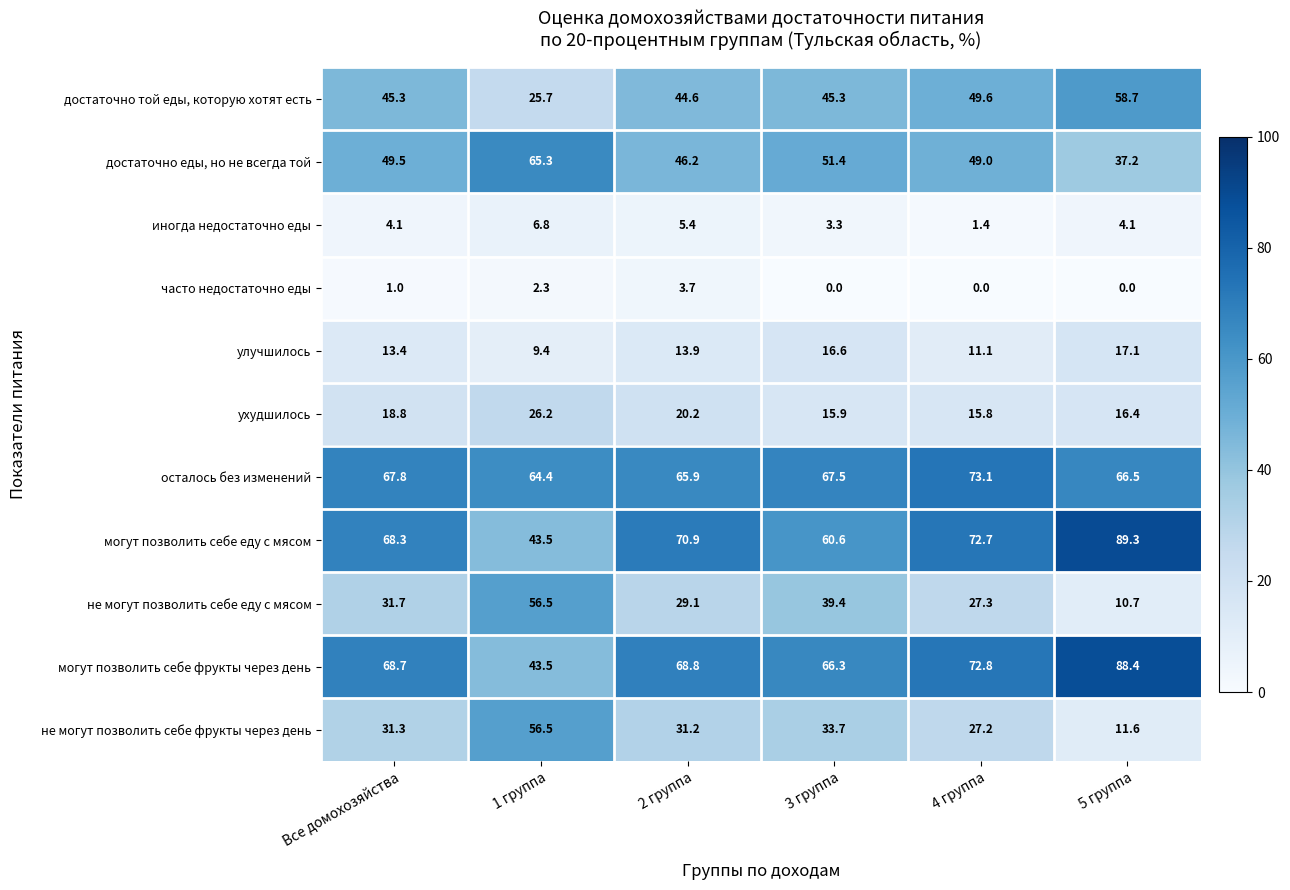

What is the total value across all series at 1 группа?

400.1